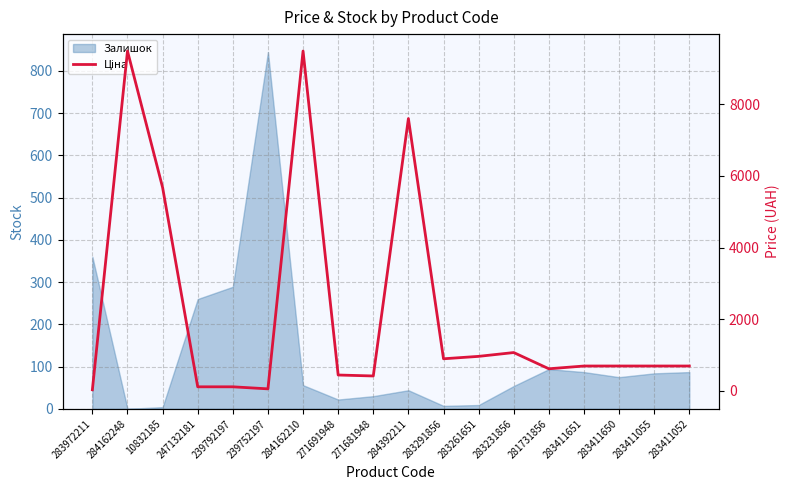

What is the label of the 2nd point from the right?

283411055